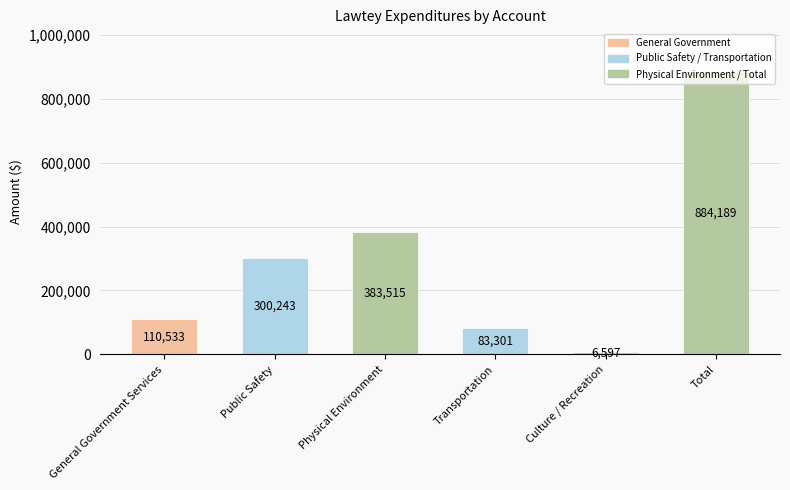

At which category does the chart reach its peak across all series?

Total